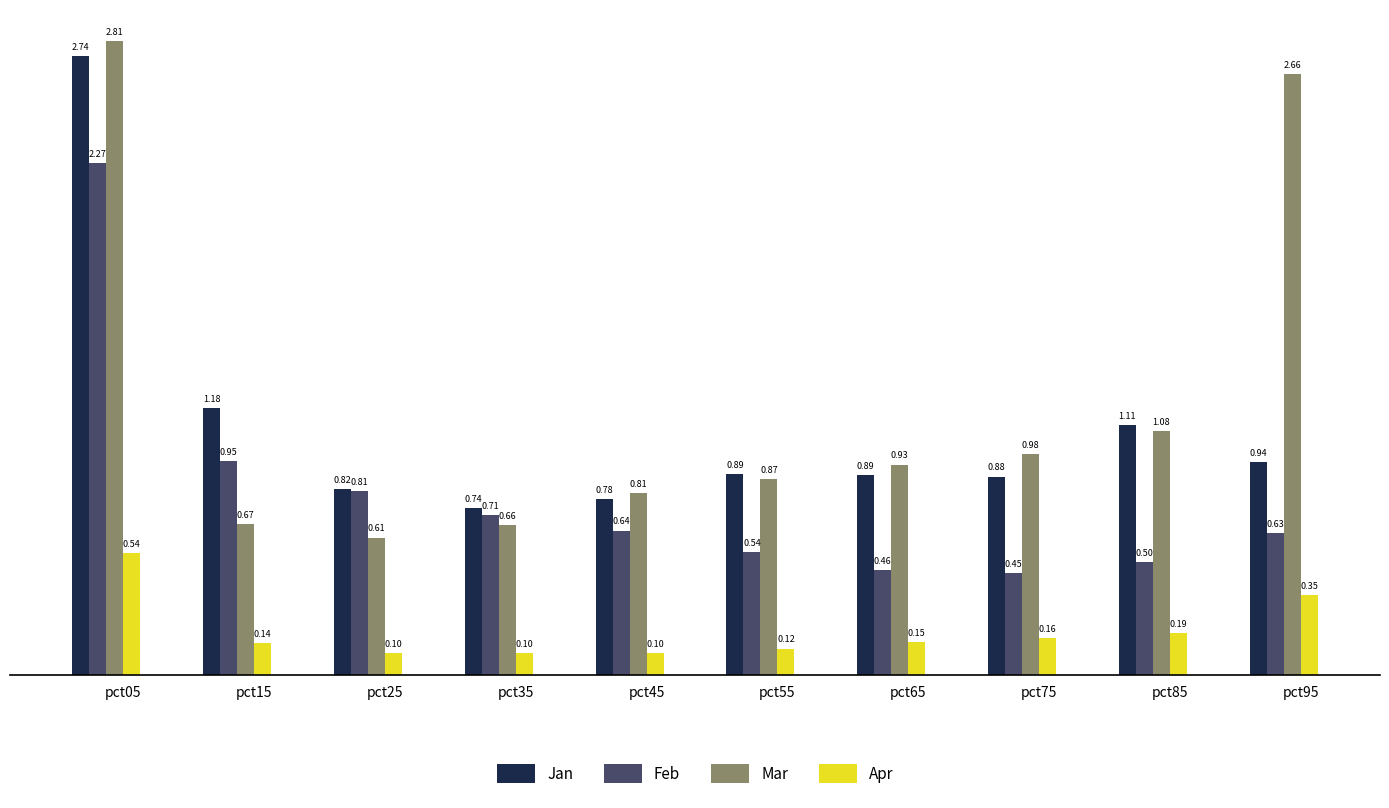

Which series has the largest range (max minus min)?

Mar